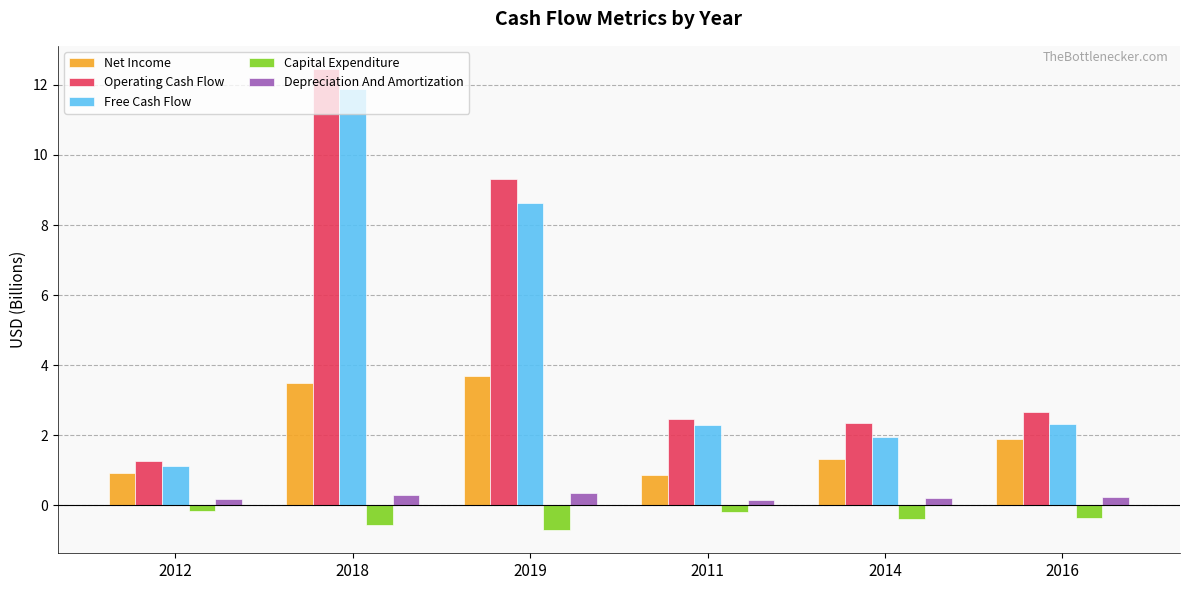

What is the total value across all series at 2014?

5.4